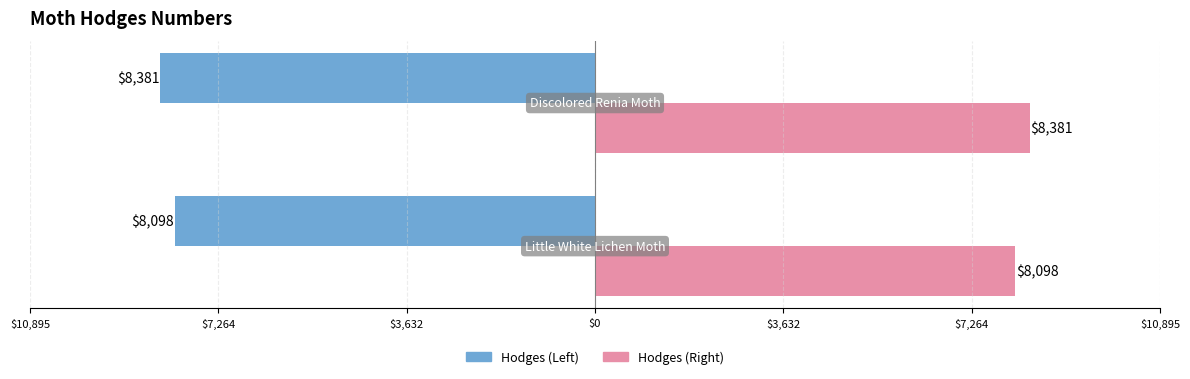

What is the value of the Hodges (Right) bar at the 2nd from the left?

8381